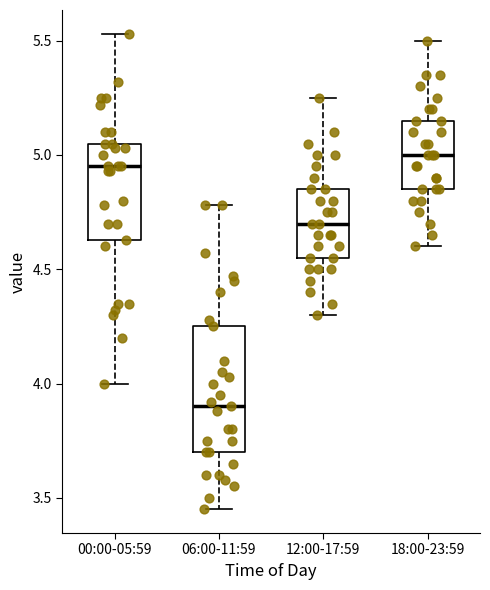

Reading left to right, transcribe this box plot: for each box, give where its median line is, the range the box spans, and where its two whiskers end, as read against the y-axis. The values are not printed on the chart, so give them approximately, as read against the axis.

00:00-05:59: median 4.95, box 4.65 to 5.05, whiskers 4.00 to 5.55
06:00-11:59: median 3.90, box 3.70 to 4.25, whiskers 3.45 to 4.80
12:00-17:59: median 4.70, box 4.55 to 4.85, whiskers 4.30 to 5.25
18:00-23:59: median 5.00, box 4.85 to 5.15, whiskers 4.60 to 5.50